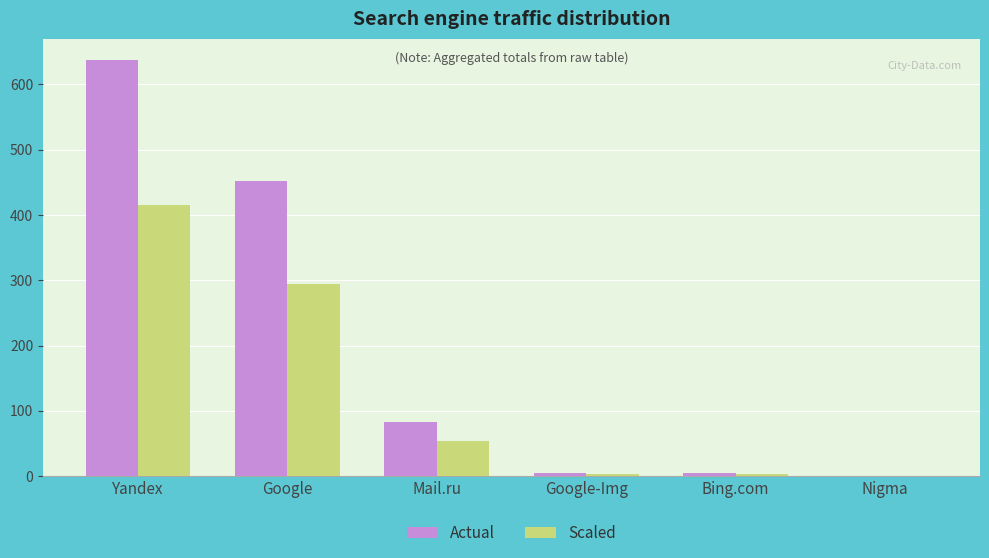

What is the spread (max minus min) of values at Yandex?

223.3